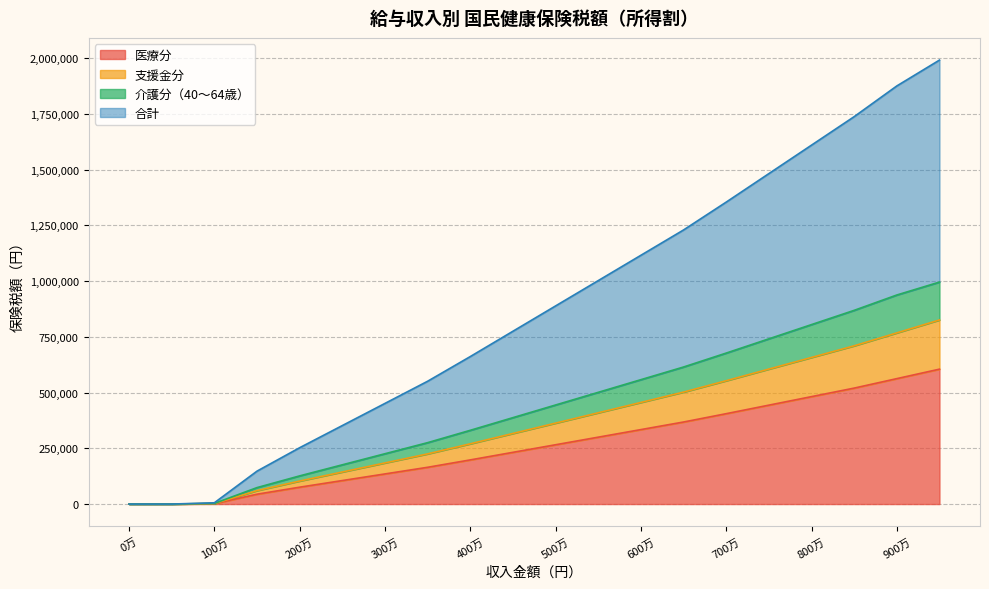

Where is 介護分（40～64歳） nearest to the value 497960?

5500000